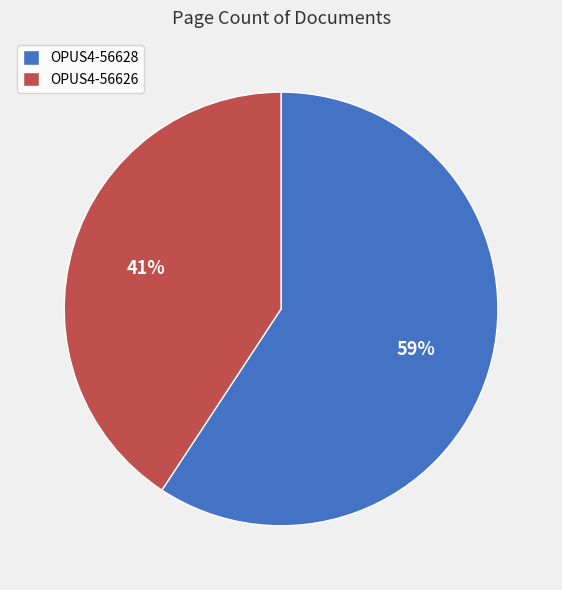

Do OPUS4-56628 and OPUS4-56626 together represent more than half of the pie?

Yes